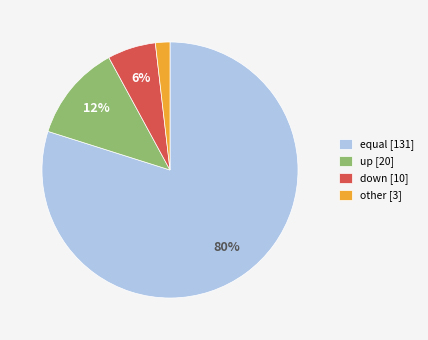

Do equal [131] and down [10] together represent more than half of the pie?

Yes